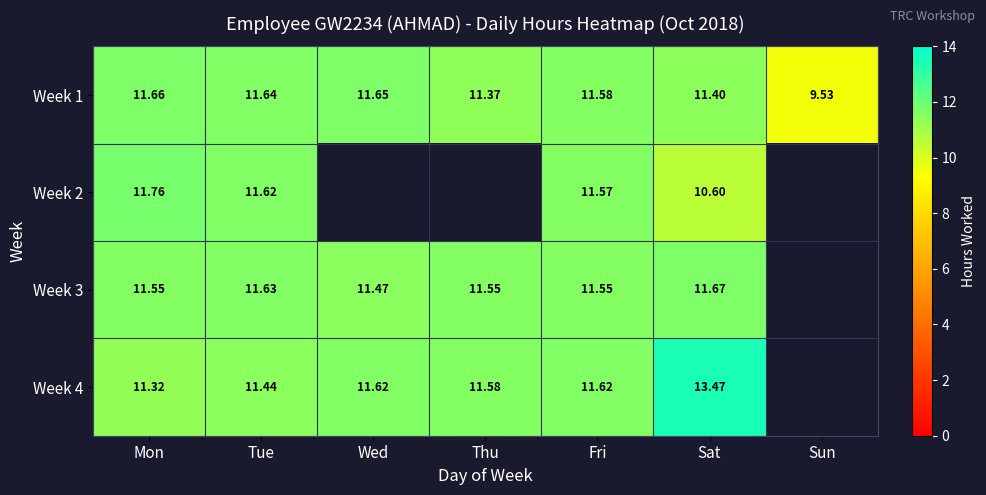

At how many categories does at least one series exceed 9?

7